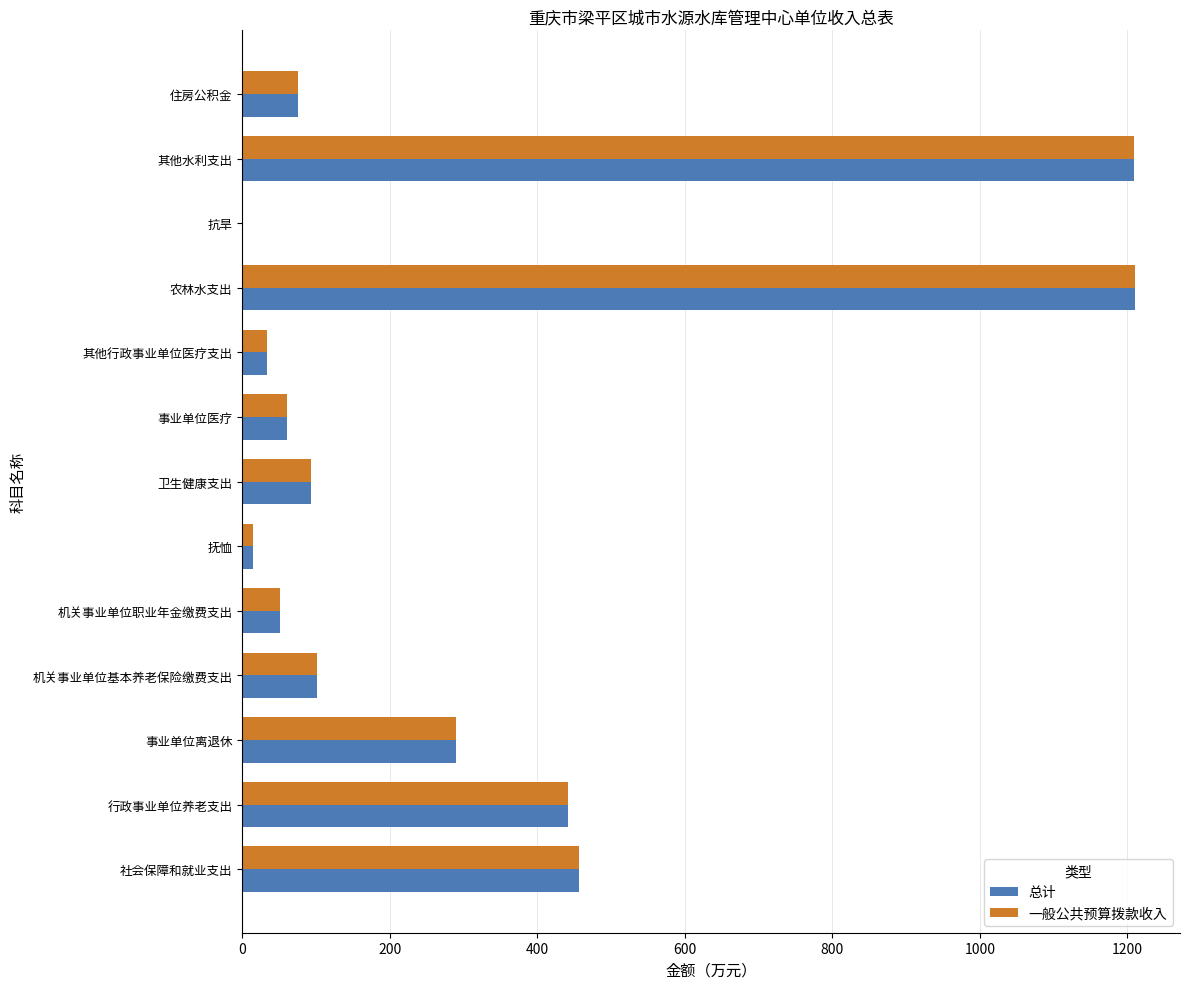

The value of 一般公共预算拨款收入 at 其他水利支出 is 1209.4. True or false?

True